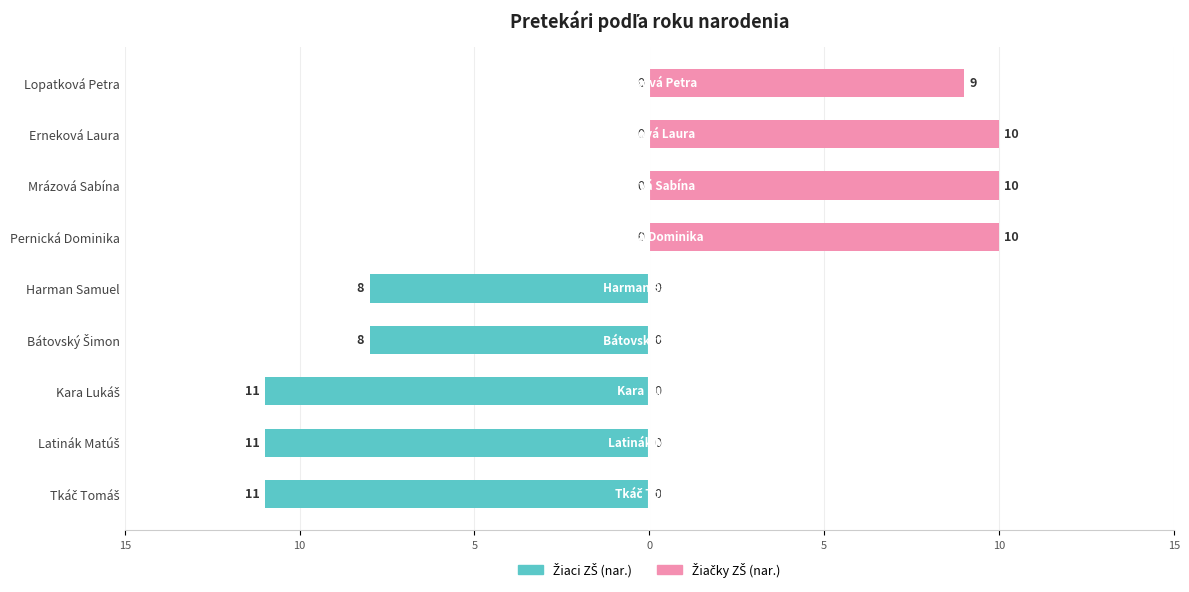

How many bars are there in total?

18